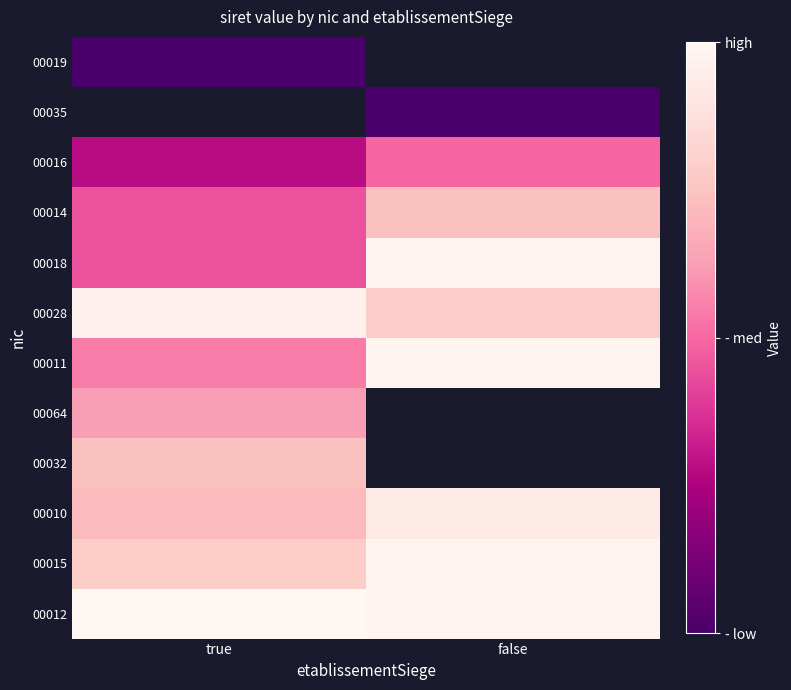

Read the 00016 value at false.

30040393800016.0